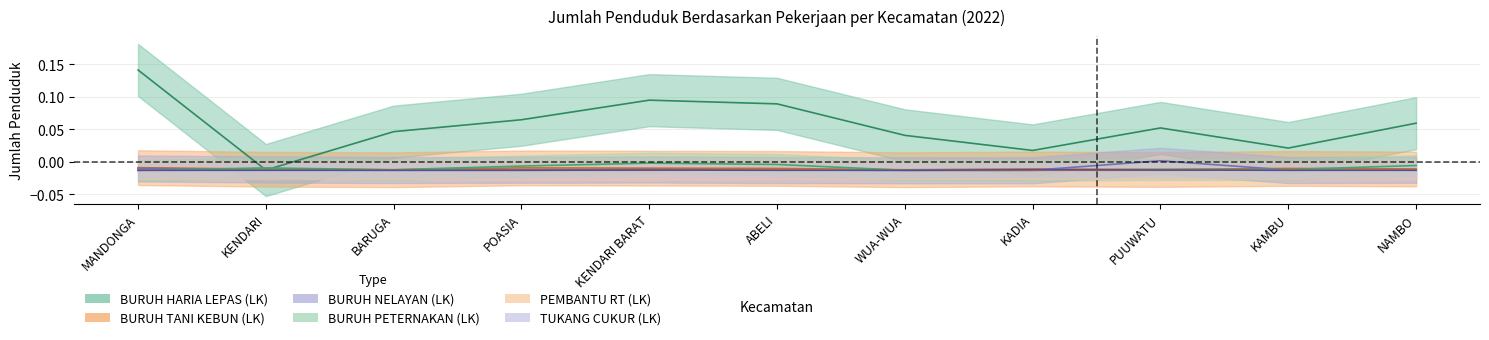

Rank the series by their maximum value, from highest to lowest.

BURUH HARIA LEPAS (LK), BURUH NELAYAN (LK), BURUH PETERNAKAN (LK), BURUH TANI KEBUN (LK), TUKANG CUKUR (LK), PEMBANTU RT (LK)